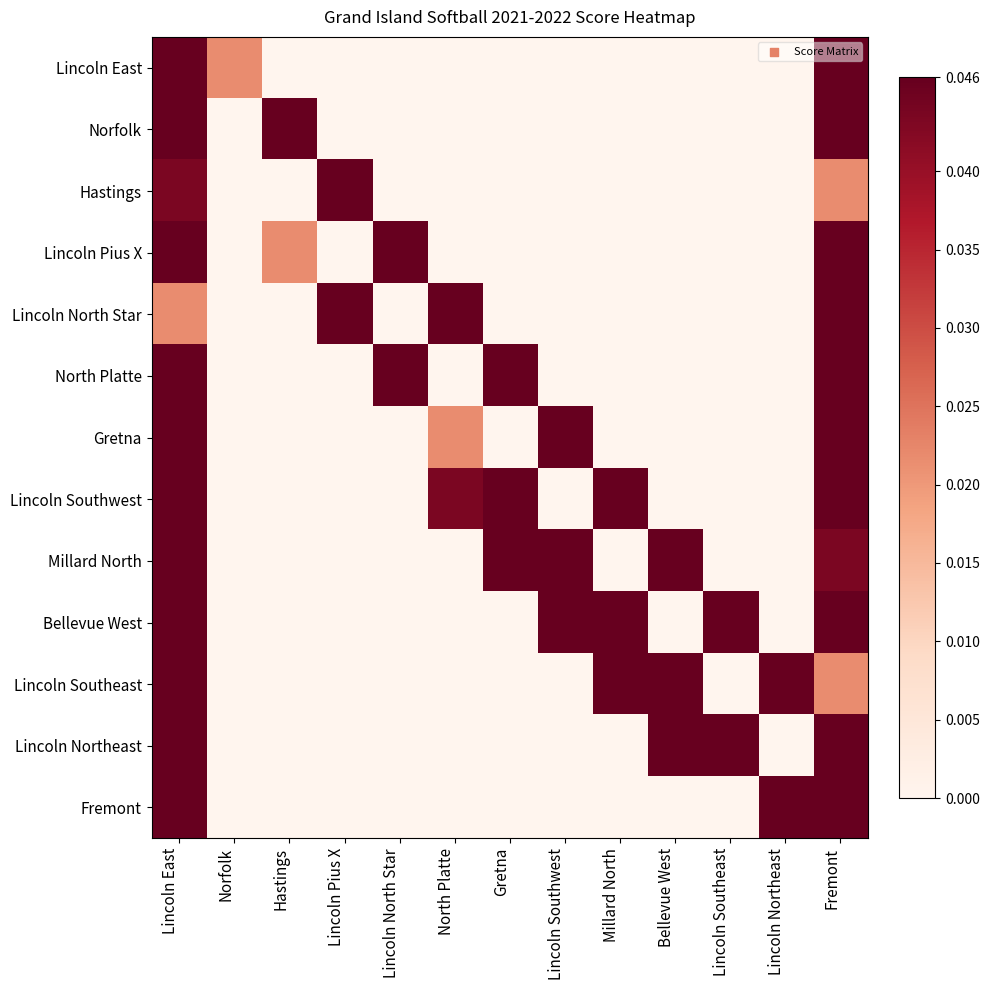

At which category is the sum across all series the highest?

Lincoln East